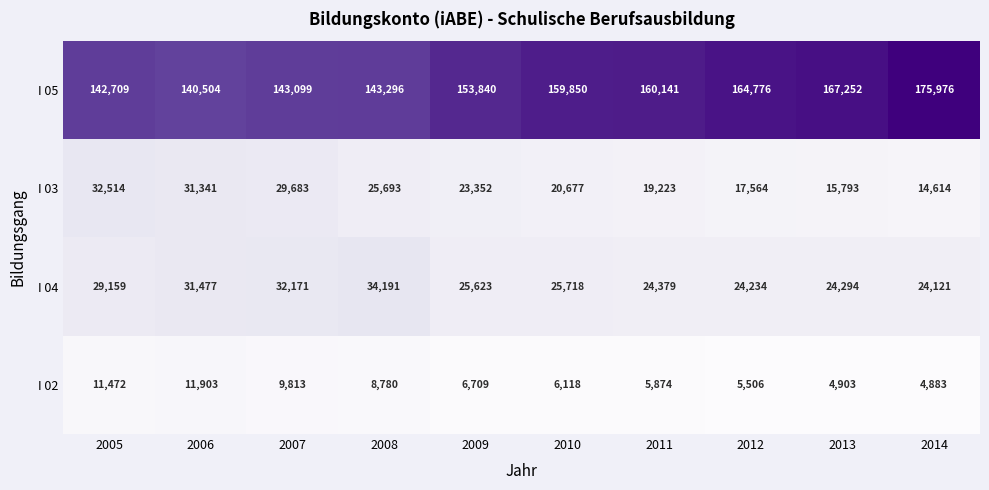

True or false: I 04 has a value of 39044 at 2011.

False